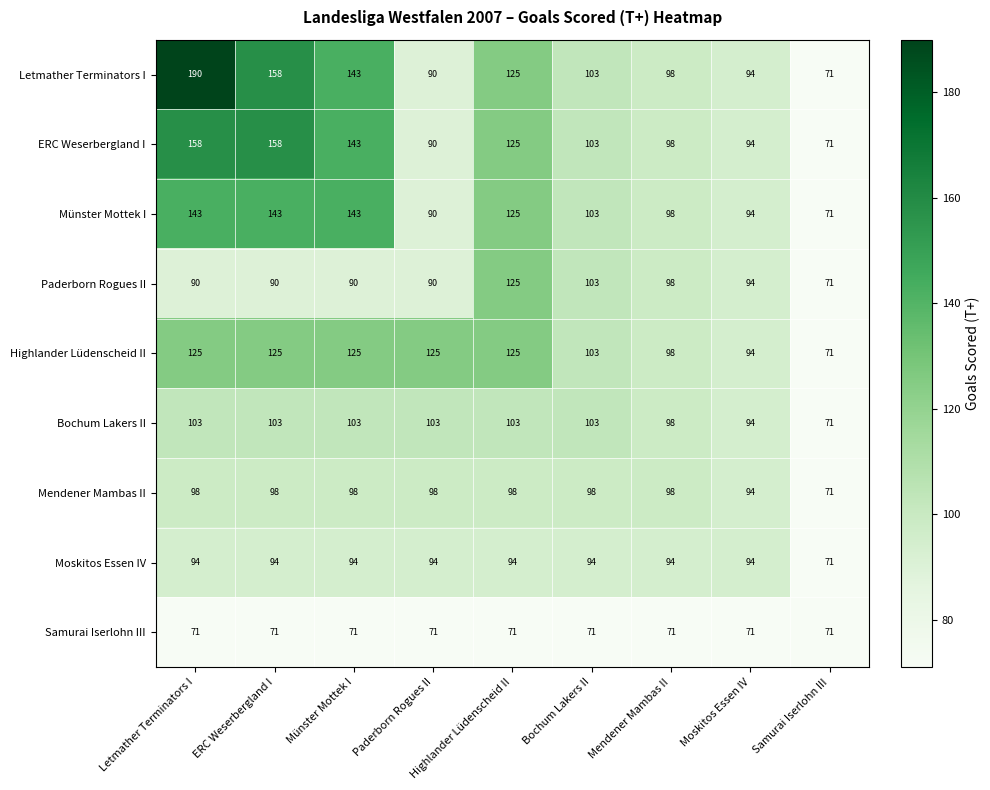

How many data points does each series have?

9